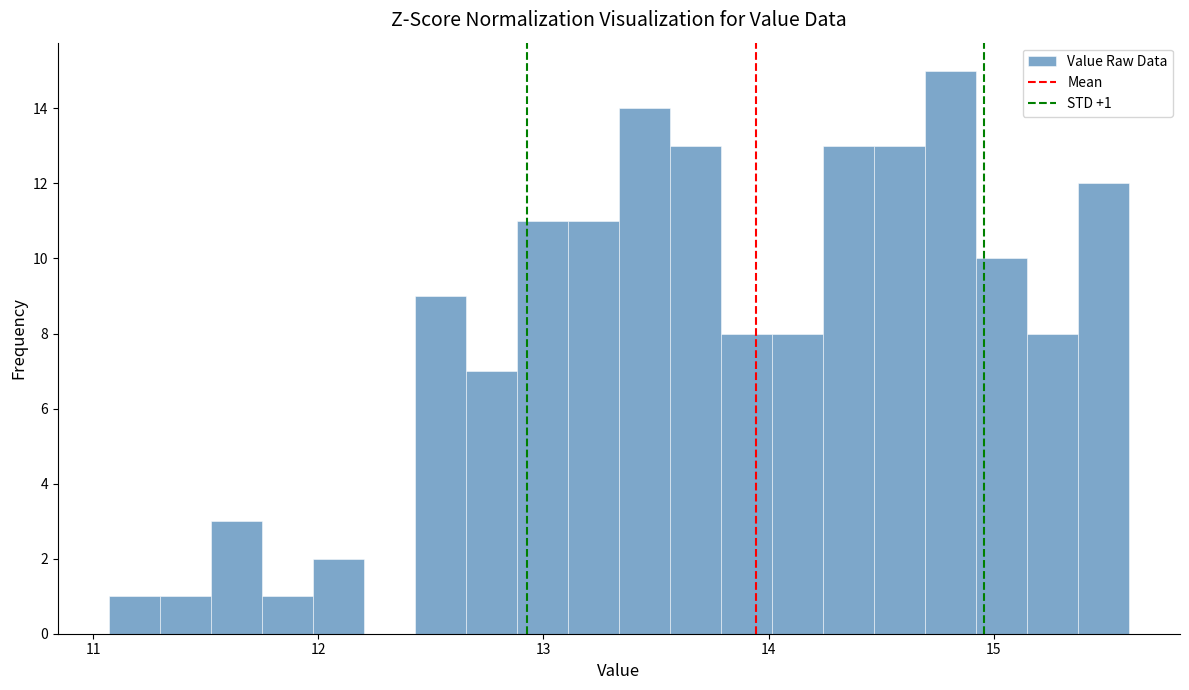

Read against the x-axis, roughly where is the centre of the tallest bar?

14.8